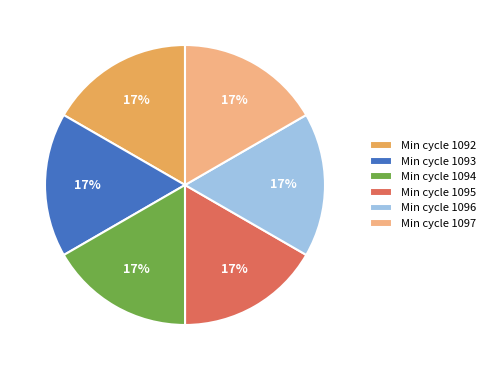

What is the ratio of the value at Min cycle 1096 to the value at Min cycle 1092?

1.0